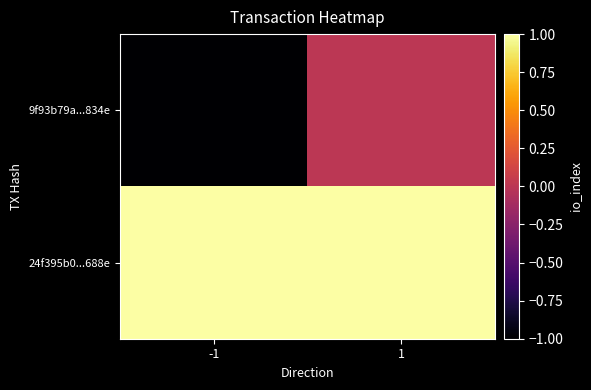

Reading left to right, list all the values displayed in this chart.

9f93b79a...834e: -1=-1	1=0
24f395b0...688e: -1=1	1=1